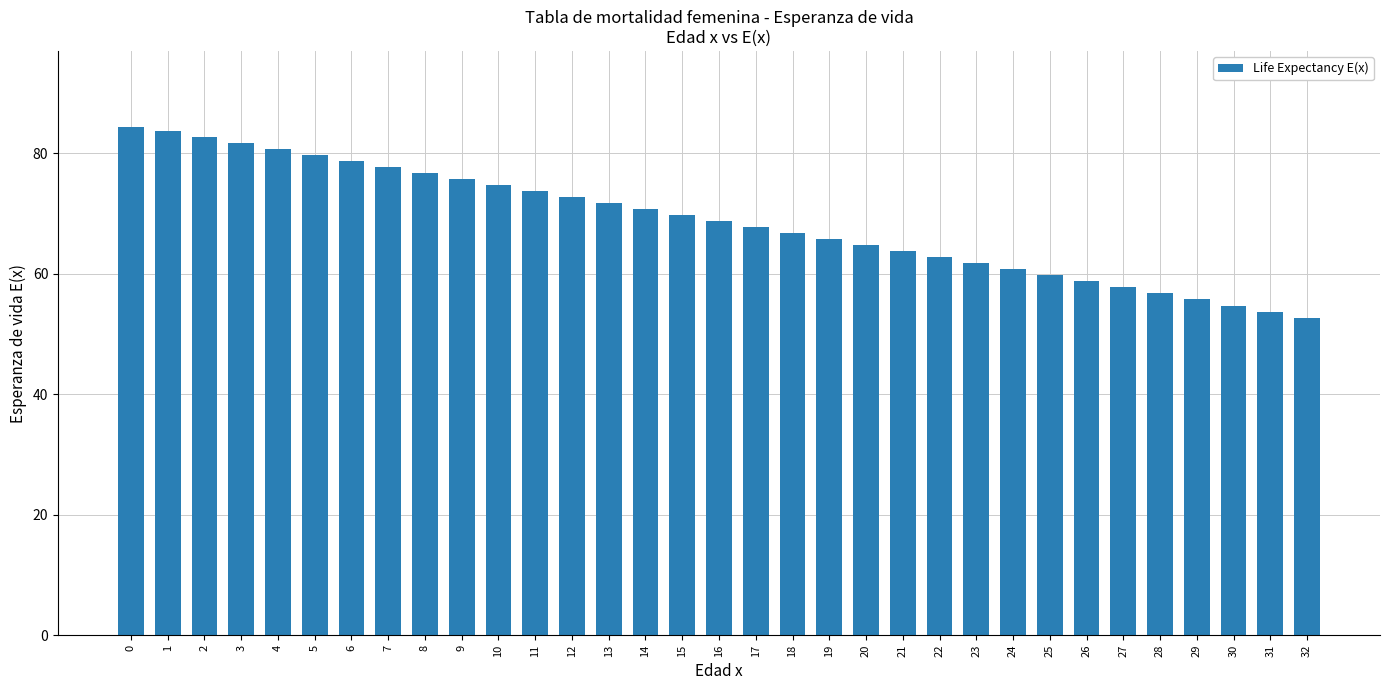

What is the average value?

68.7